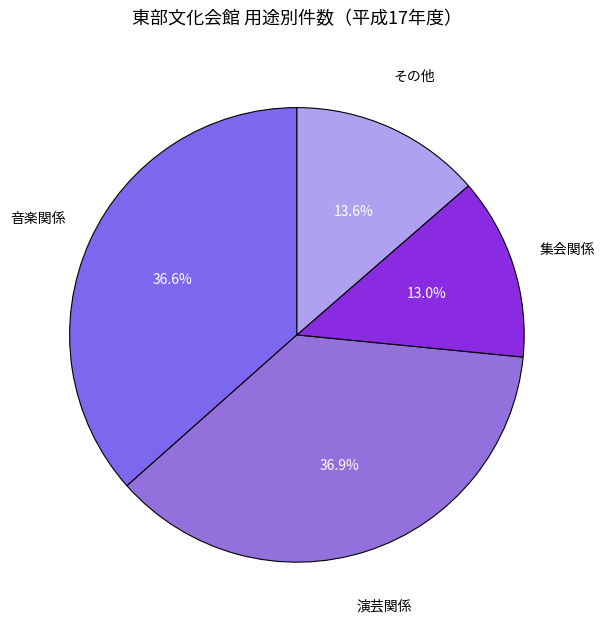

Does 音楽関係 account for over 50% of the chart?

No